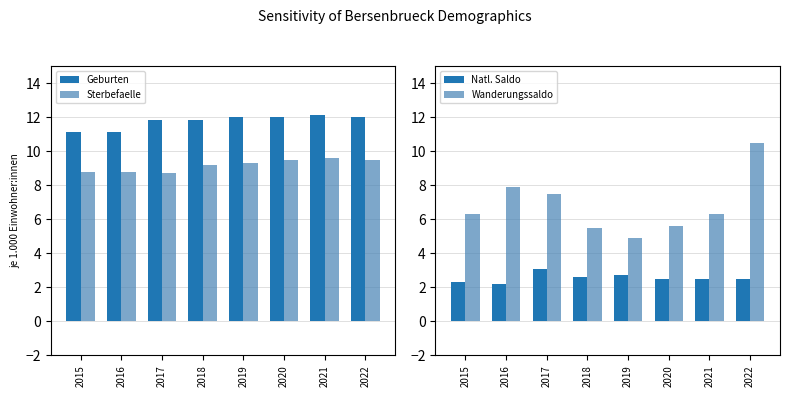

Between 2022 and 2016, which is larger?

2022